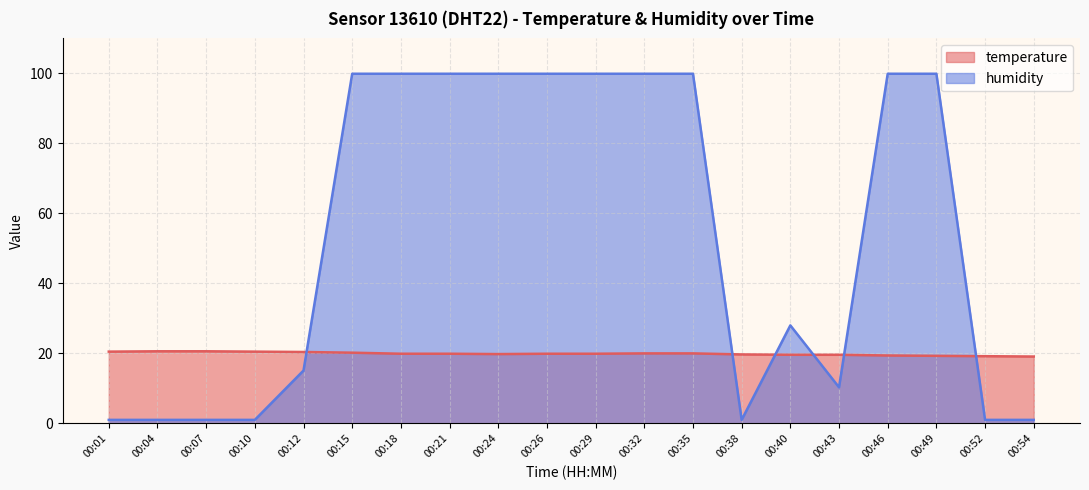

What is the difference between the maximum and minimum values in the temperature series?

1.5